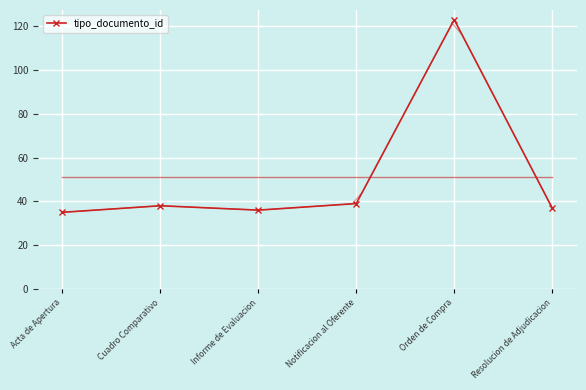

At which label is the value closest to 79?

Notificacion al Oferente